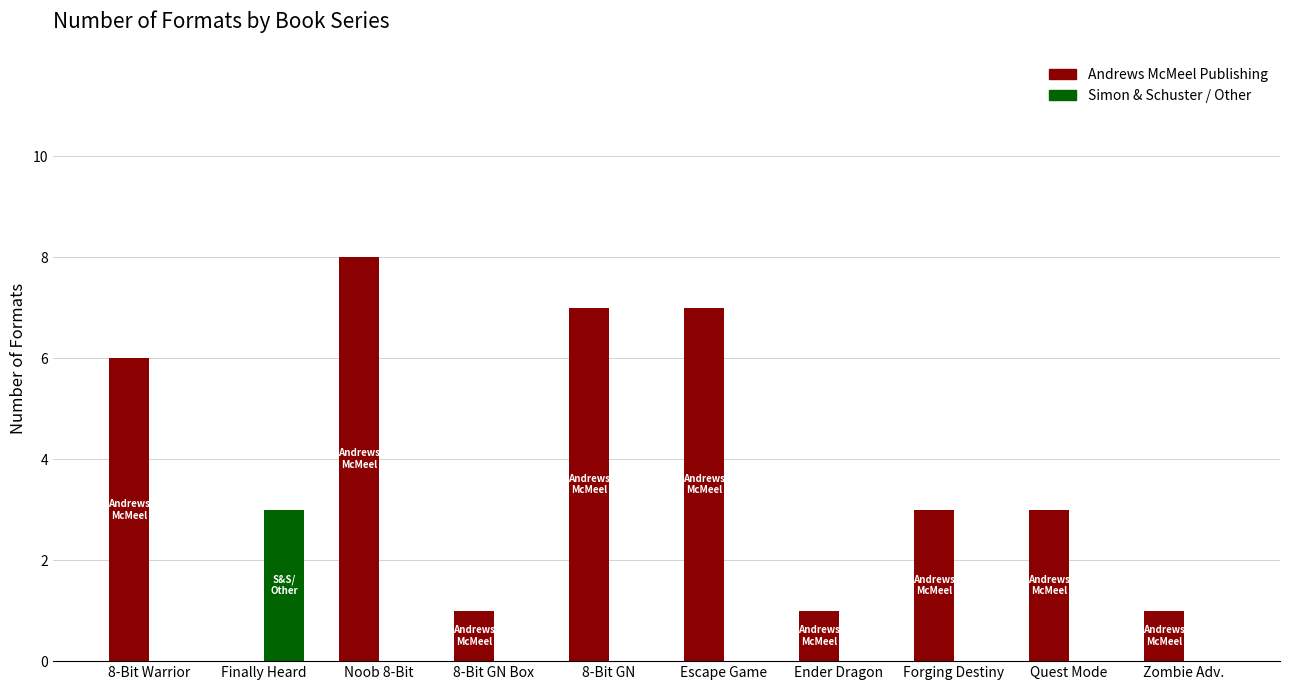

What is the approximate value of Andrews McMeel Publishing at Forging Destiny?

3